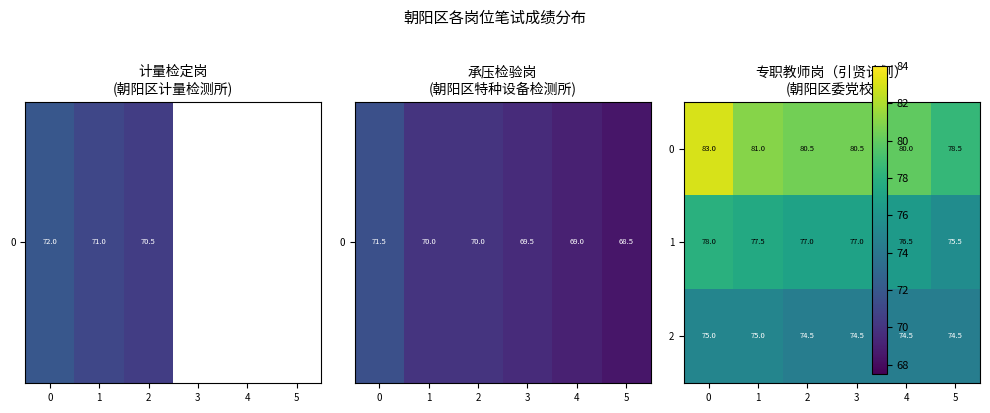

What is the difference between the highest and lowest values at 2?

6.0